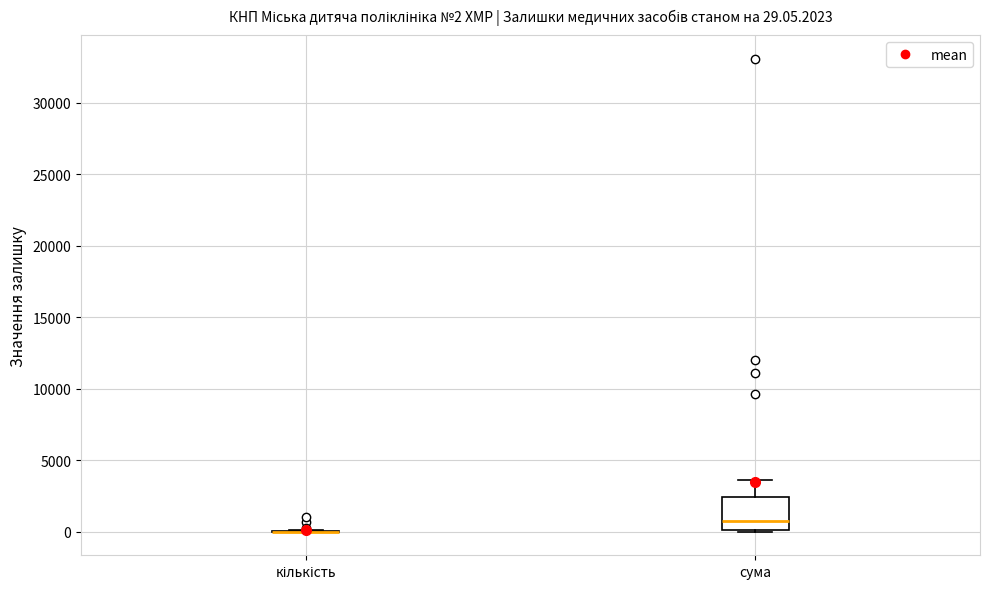

Which box is the tallest, from its lower edge to its upper edge?

сума